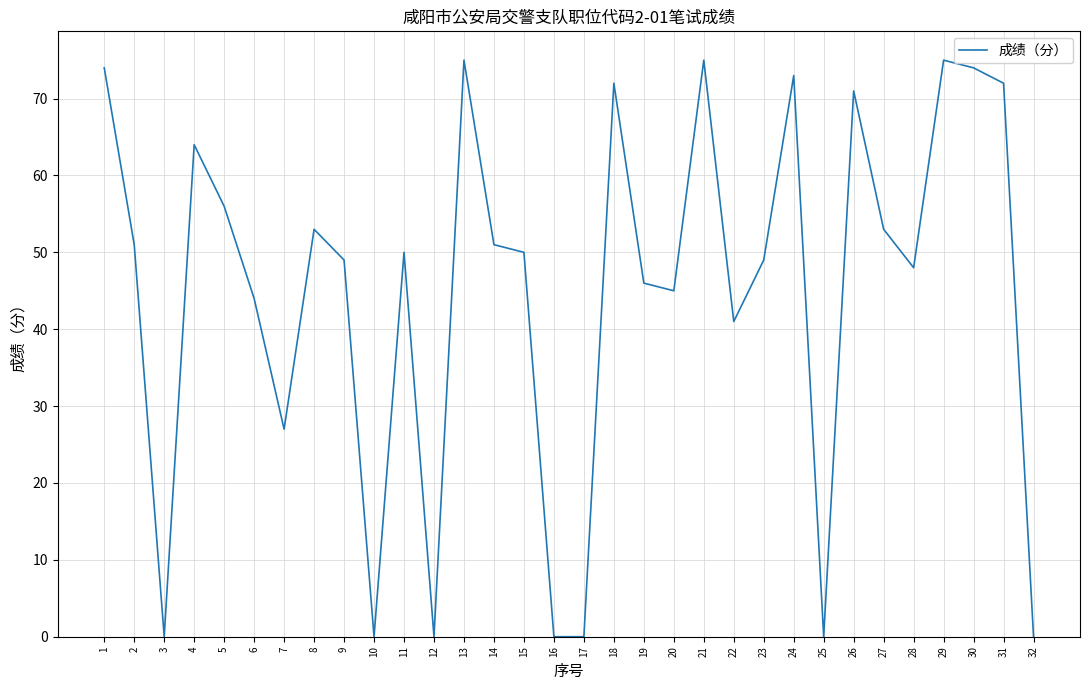

True or false: the data shows 72 at 22.

False